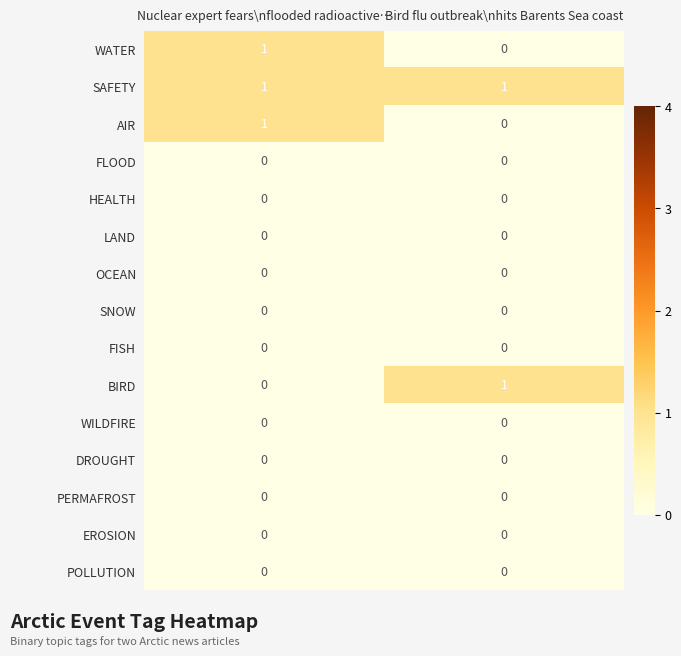

At how many categories does at least one series exceed 0?

2